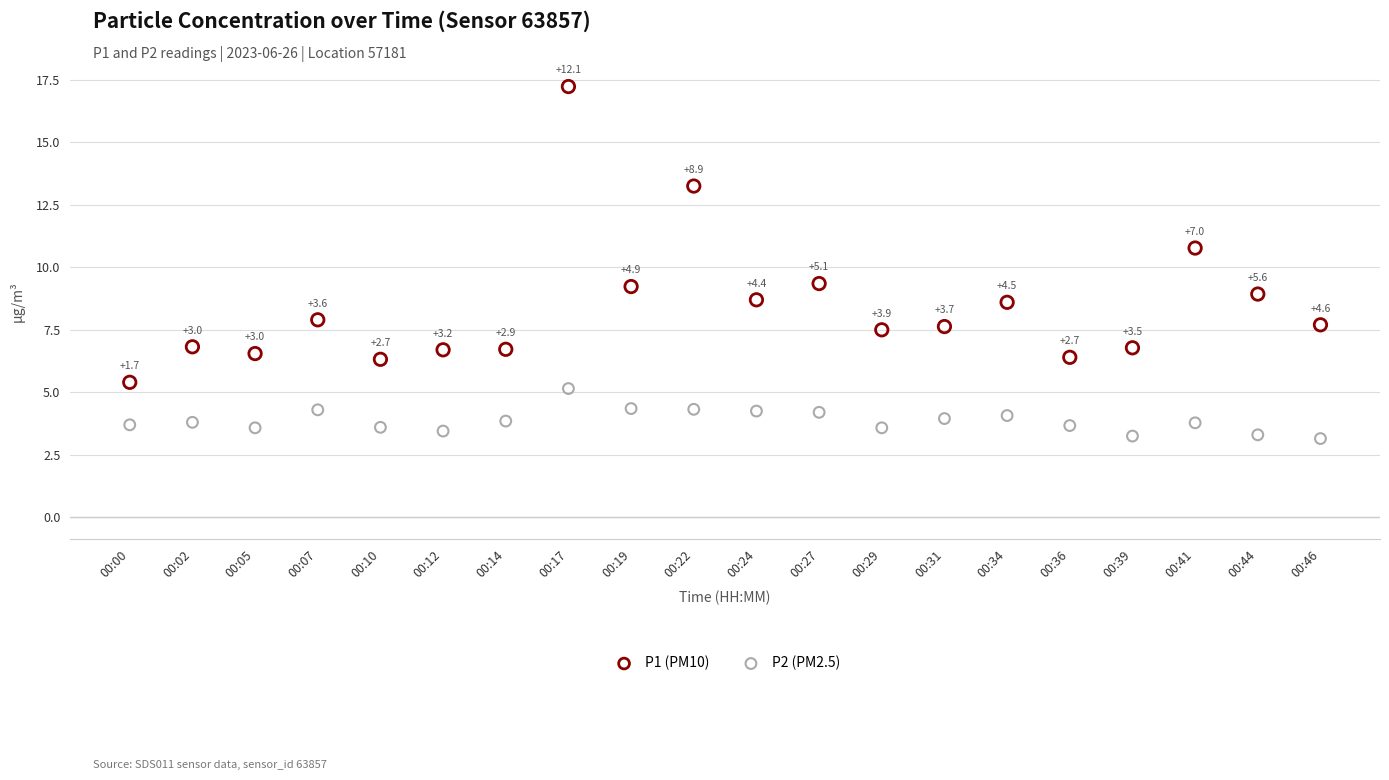

Which series has the widest spread of Y values?

P1 (PM10)